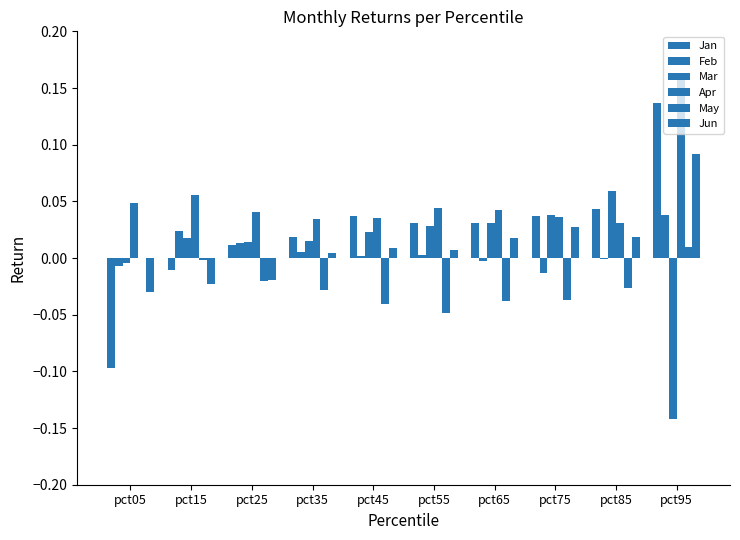

Does the chart contain stacked bars?

No